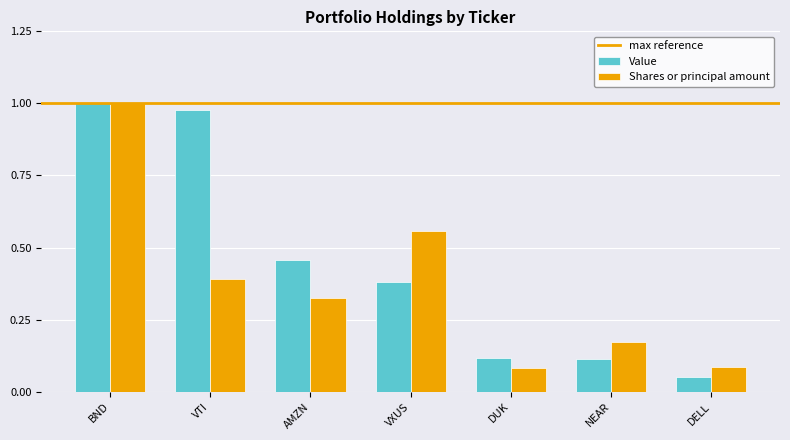

True or false: Value has a value of 0.1 at DELL.

True